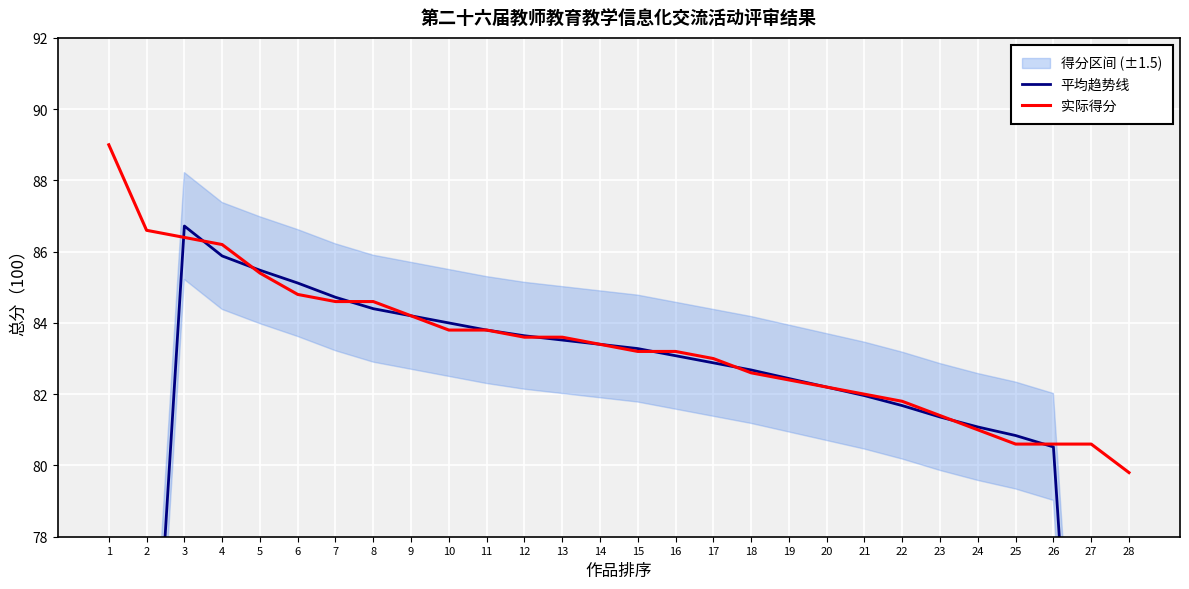

Between 1 and 6, which series saw the biggest shift?

平均趋势线